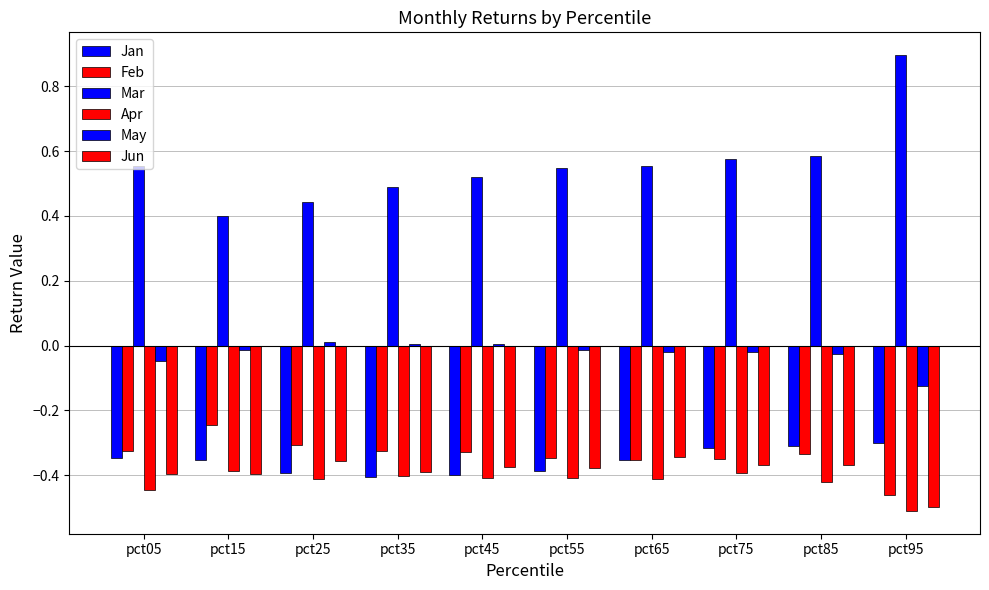

Are the bars grouped side by side (vs. stacked)?

Yes